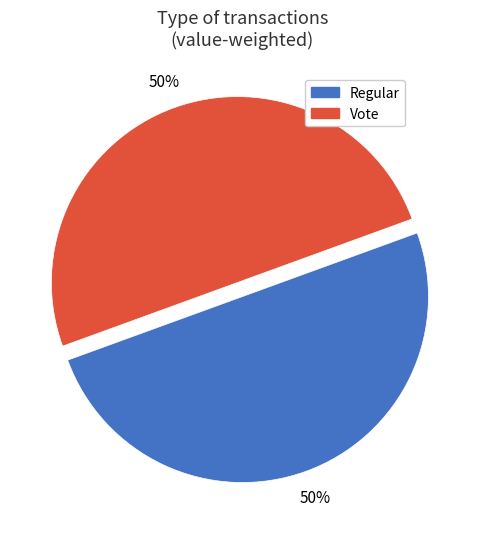

To the nearest percent, what percentage of the pie is Vote?

50%